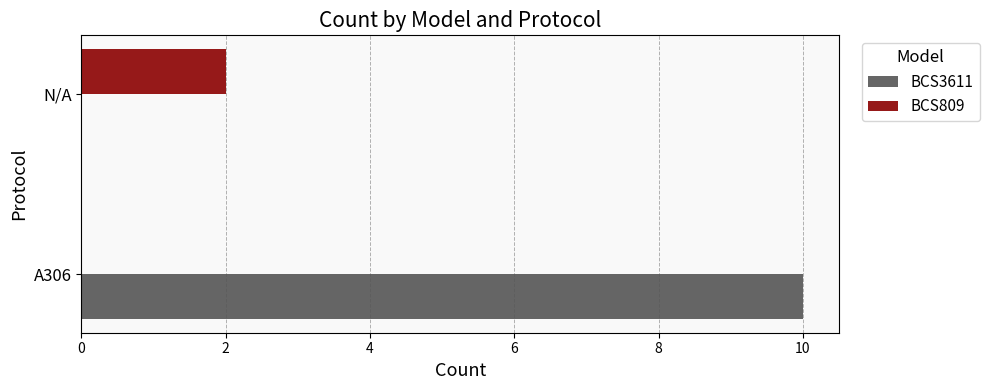

What is the total value across all series at A306?

10